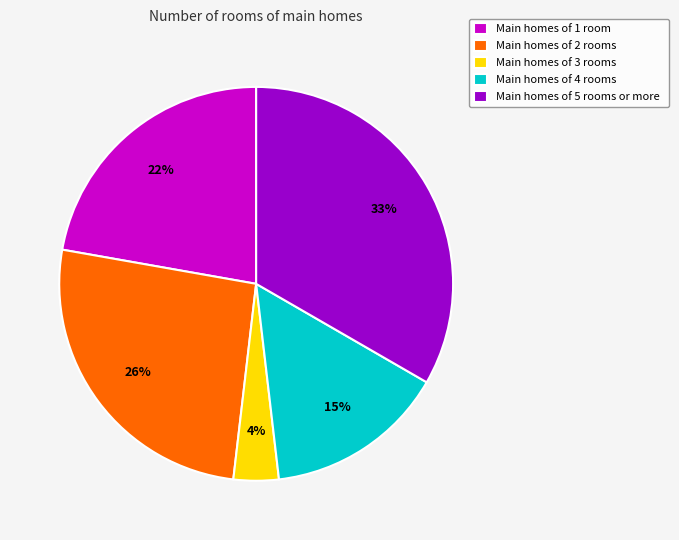

Which slice is the smallest?

Main homes of 3 rooms